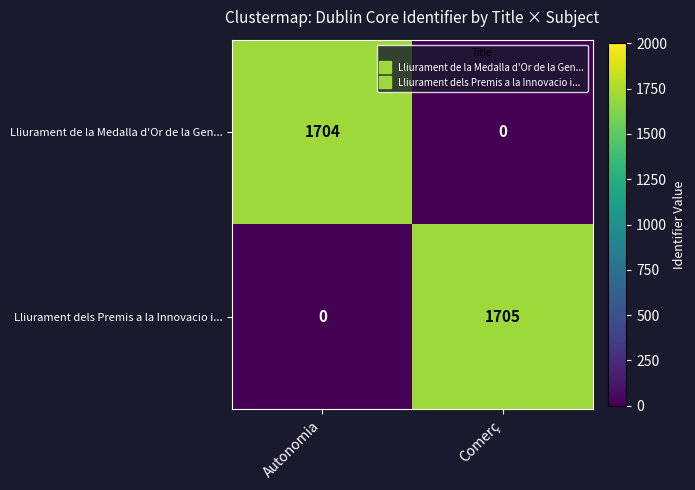

What is the sum of all Lliurament de la Medalla d'Or de la Gen... values?

1704